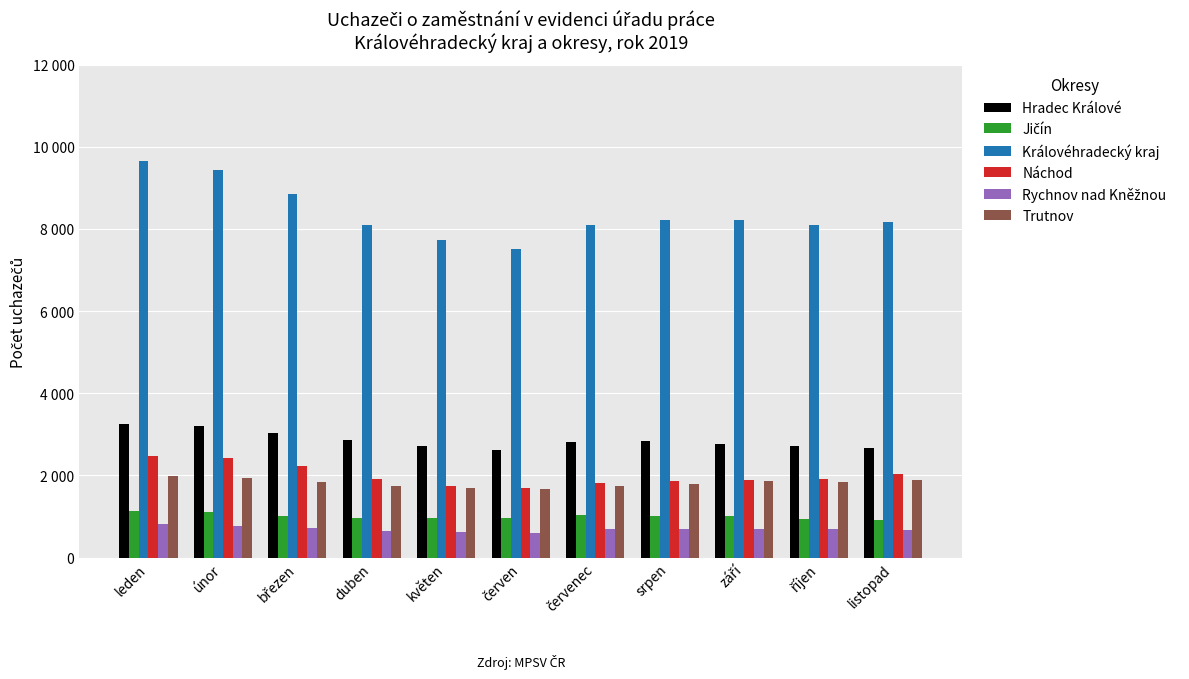

What is the value of the Náchod bar at the 2nd from the left?

2427